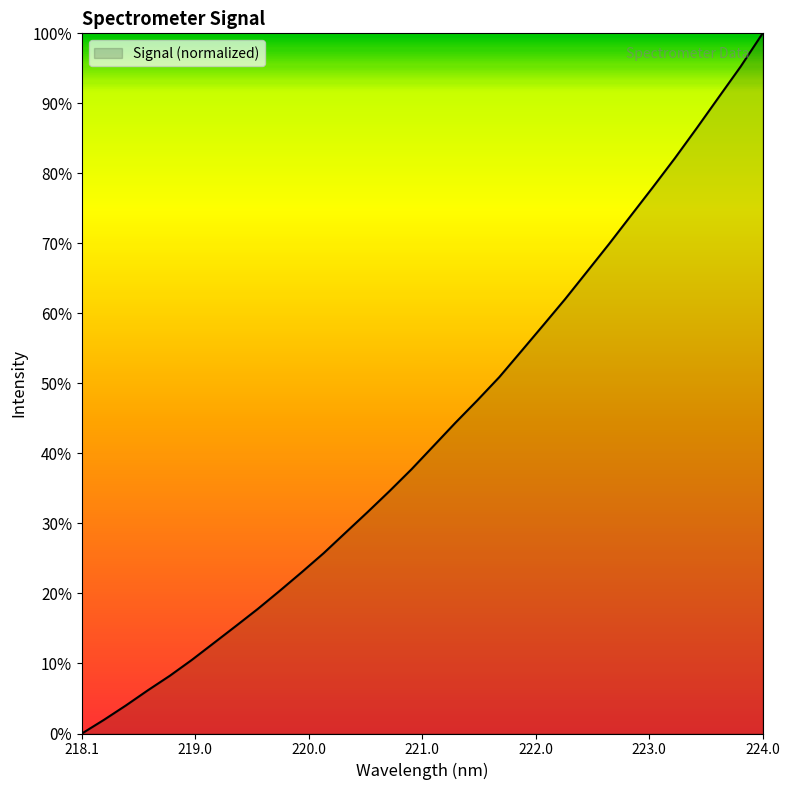

What is the sum of all values?

1380.4